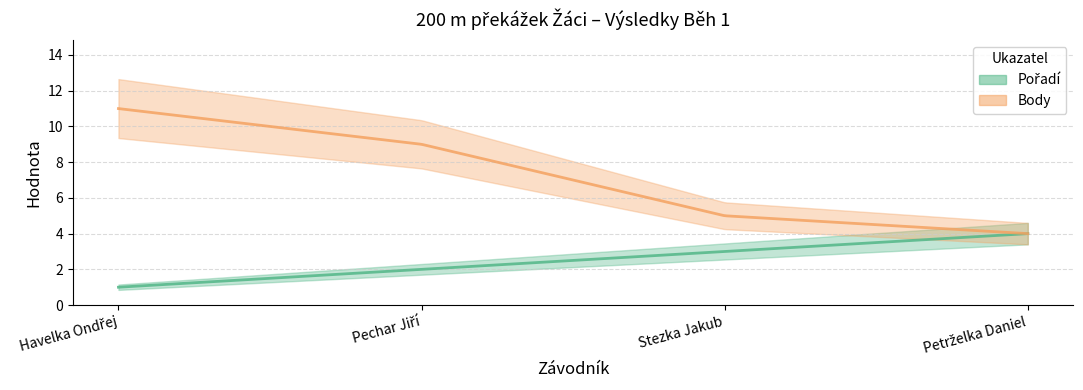

True or false: Pořadí has more than 0 points higher than both neighbors.

False